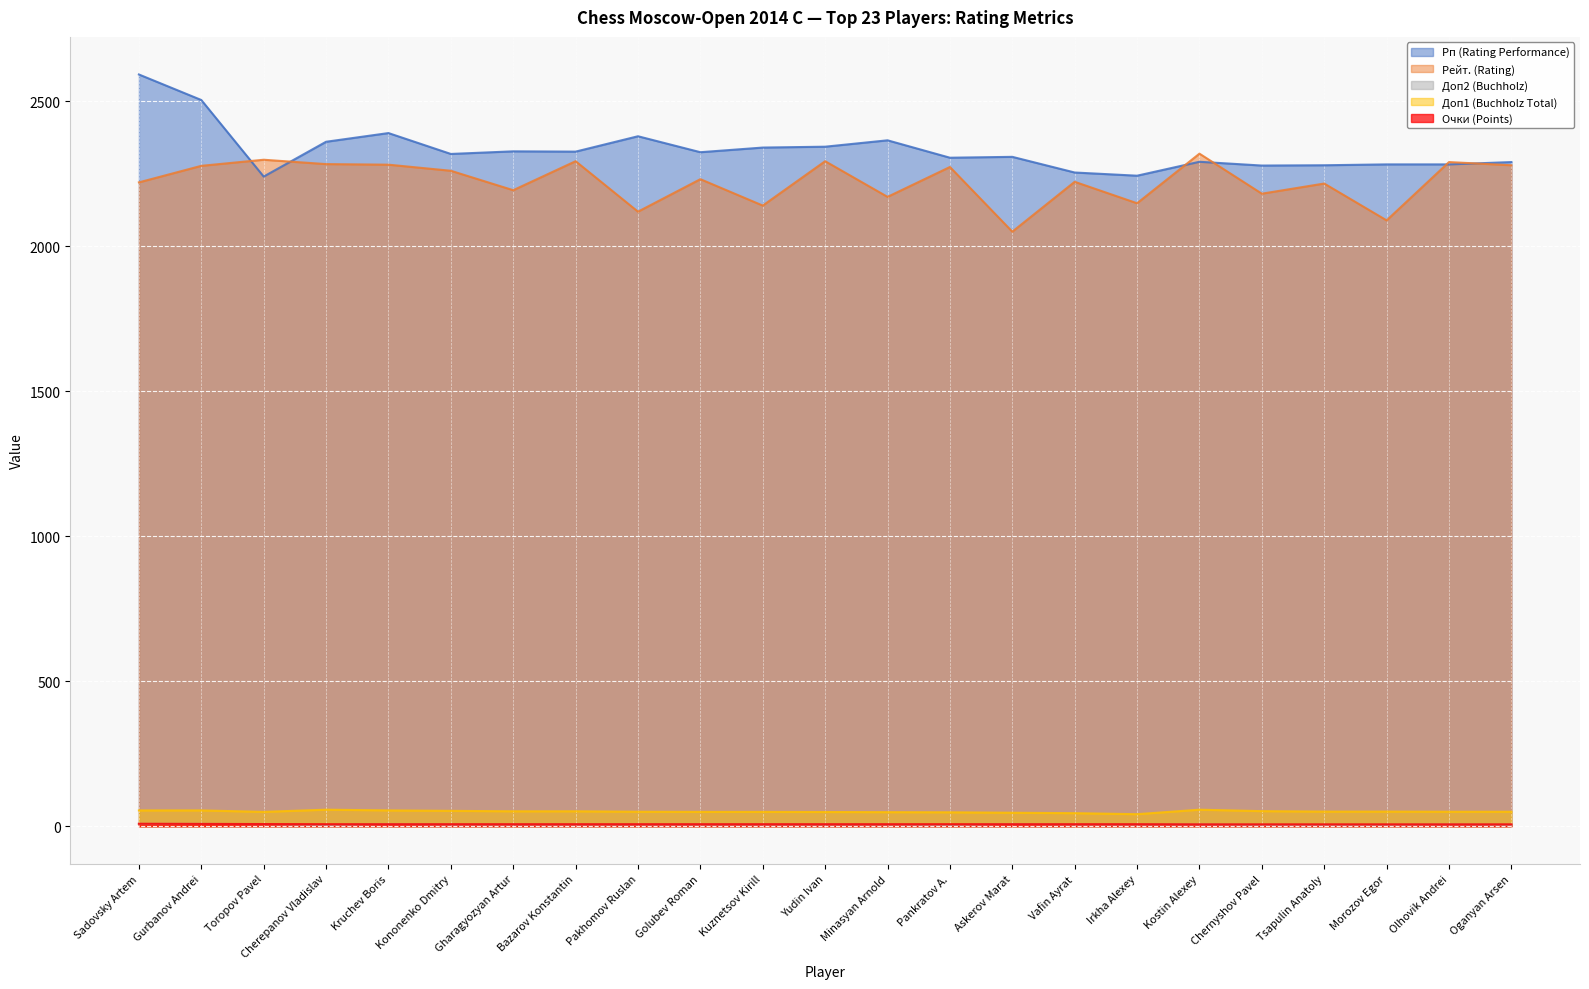

True or false: Очки (Points) has more than 2 points higher than both neighbors.

False